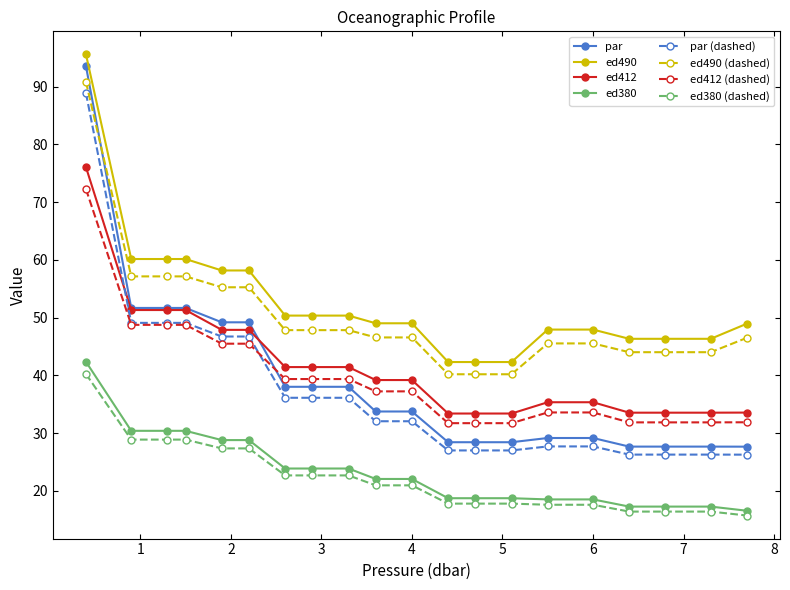

What is the difference between the maximum and second lowest values in the ed490 series?

53.3